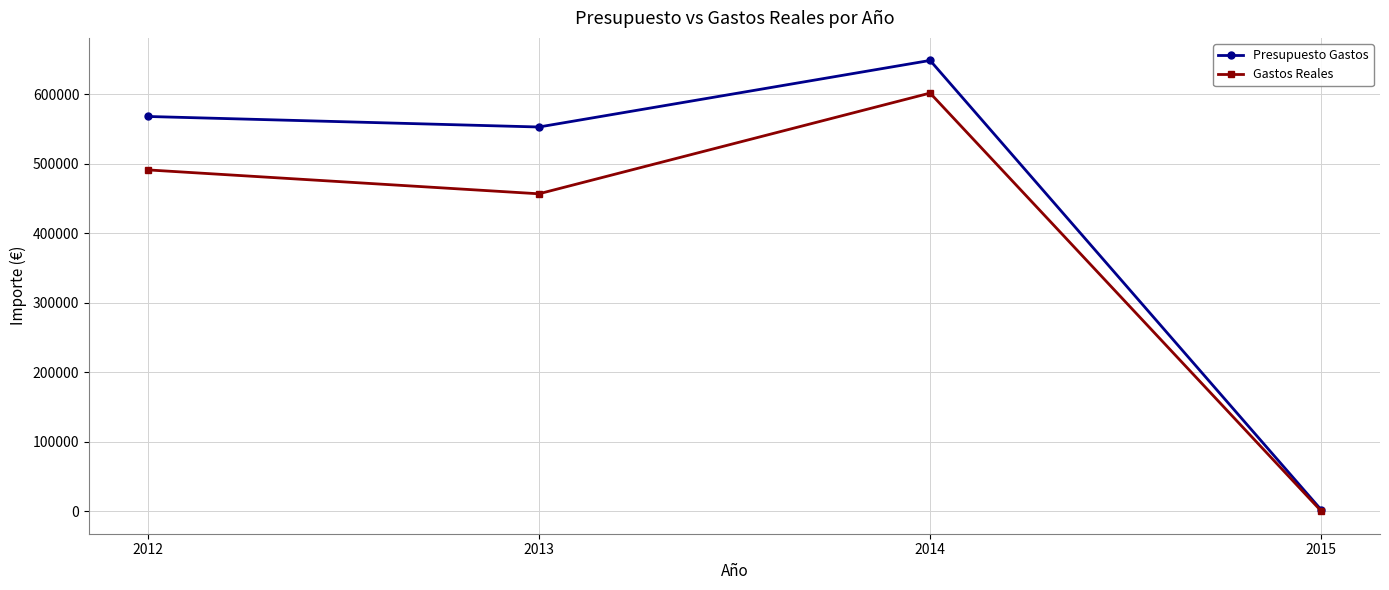

The value of Gastos Reales at 2012 is 870068.7. True or false?

False